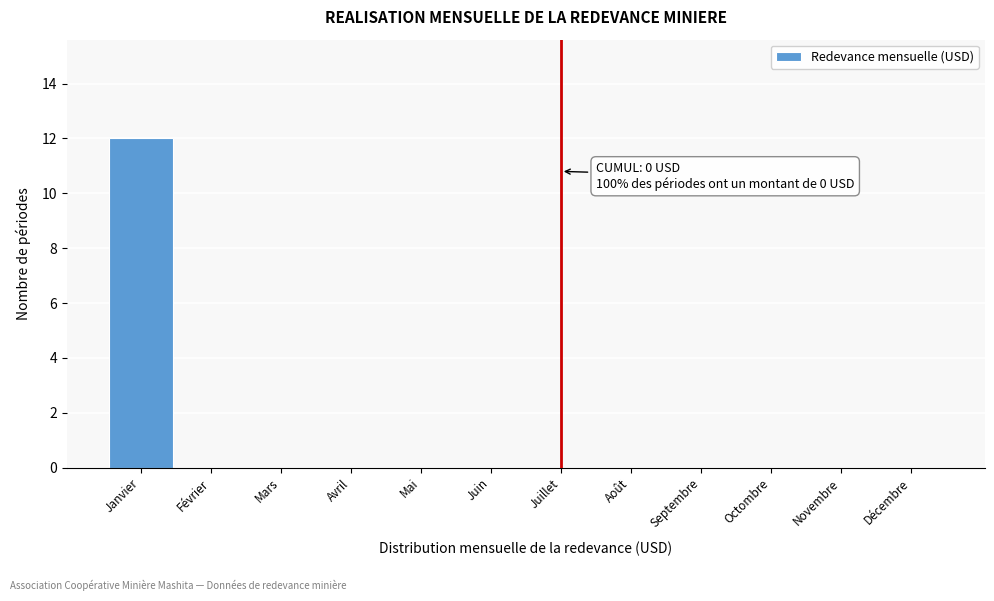

Reading left to right, list all the values displayed in this chart.

Janvier=12	Février=0	Mars=0	Avril=0	Mai=0	Juin=0	Juillet=0	Août=0	Septembre=0	Octombre=0	Novembre=0	Décembre=0